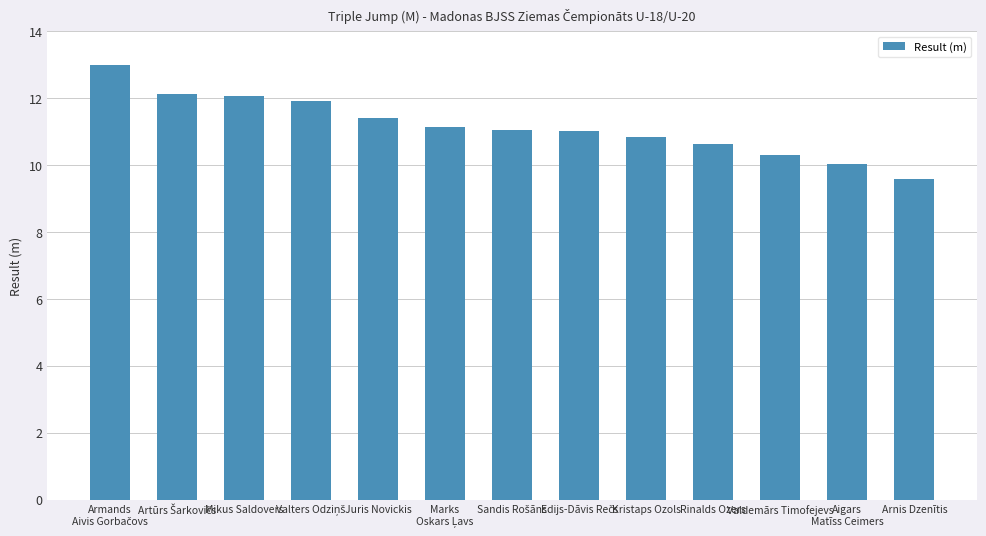

What is the change in value from Valdemārs Timofejevs to Arnis Dzenītis?

-0.7